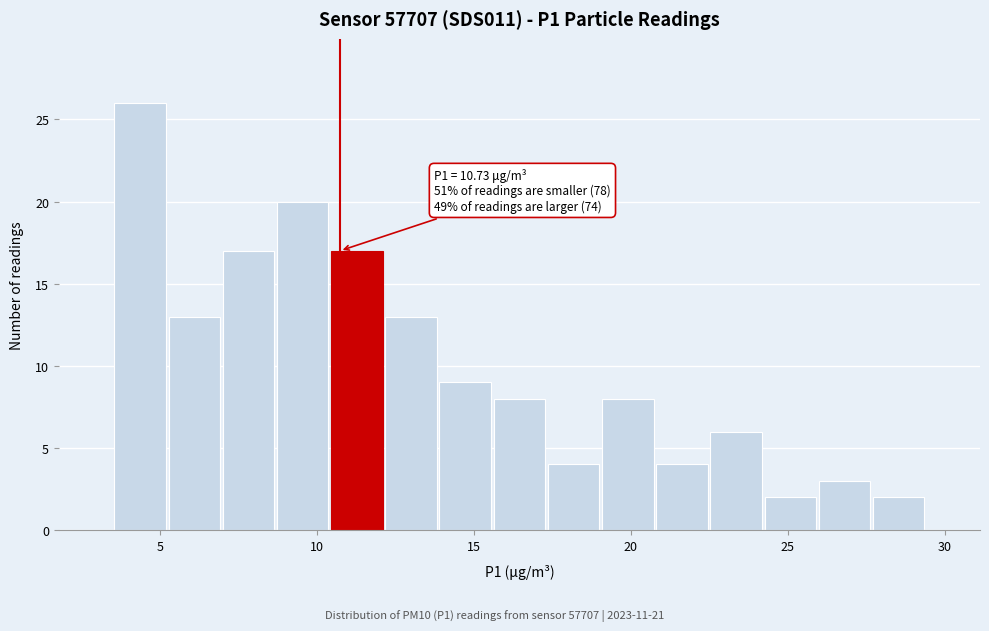

Read against the x-axis, roughly where is the centre of the tallest bar?

4.5